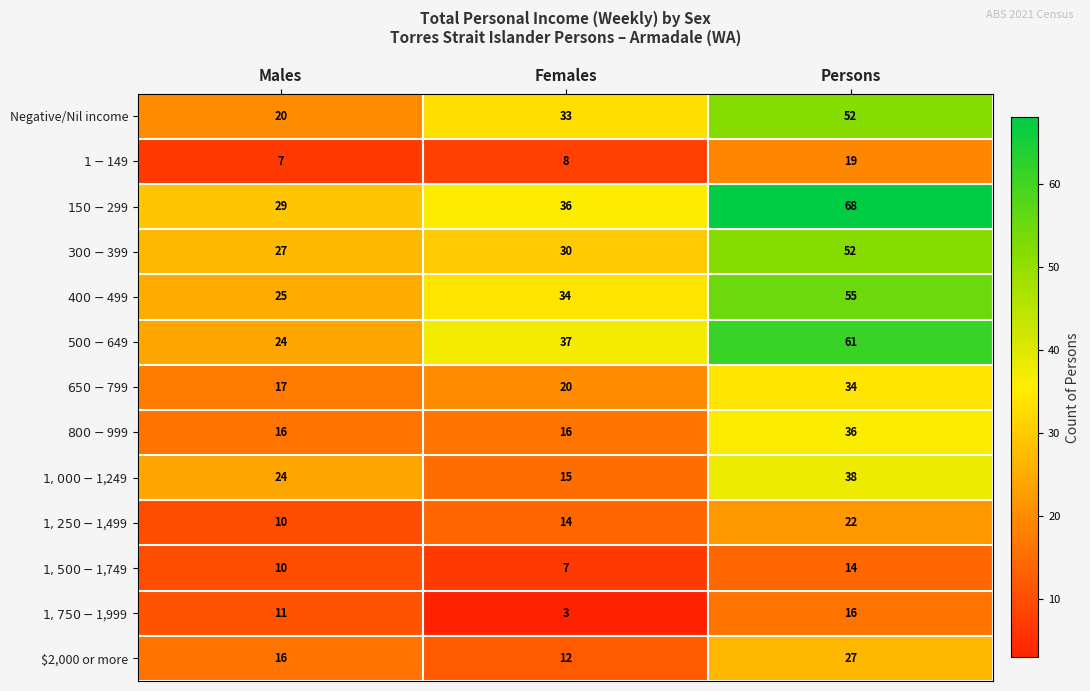

At which category does the chart reach its peak across all series?

Persons